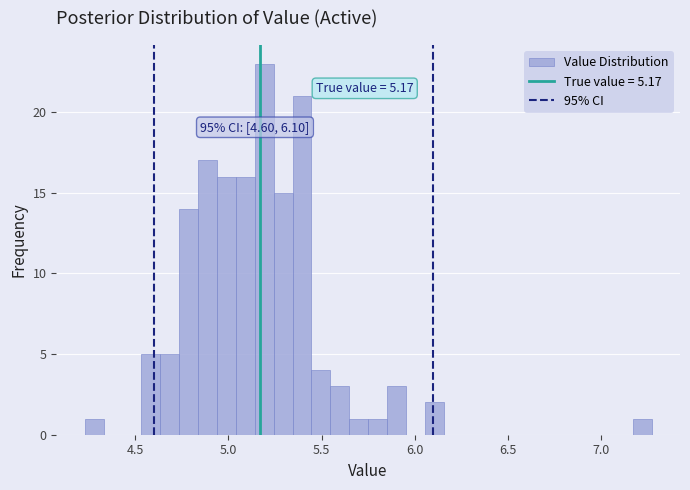

Read against the x-axis, roughly where is the centre of the tallest bar?

5.20